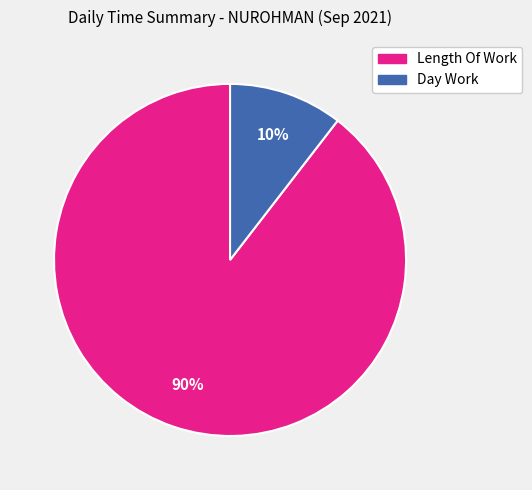

Does Length Of Work represent more than half of the total?

Yes